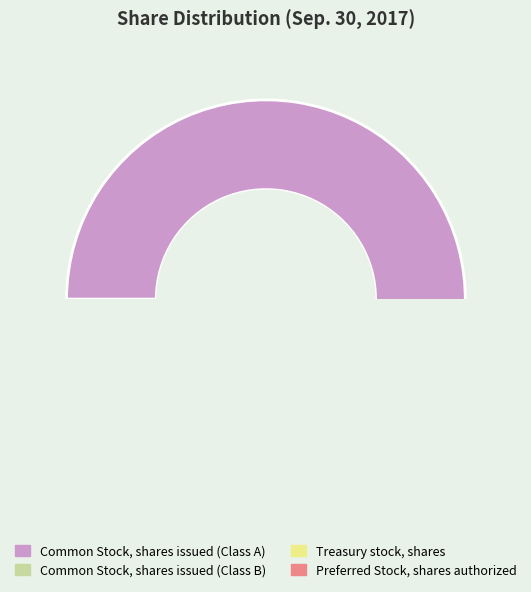

How many slices are in this pie chart?

4